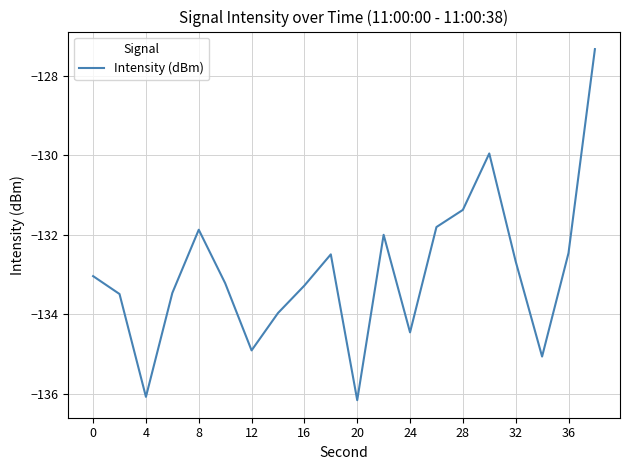

Count the number of data series in this chart.

1